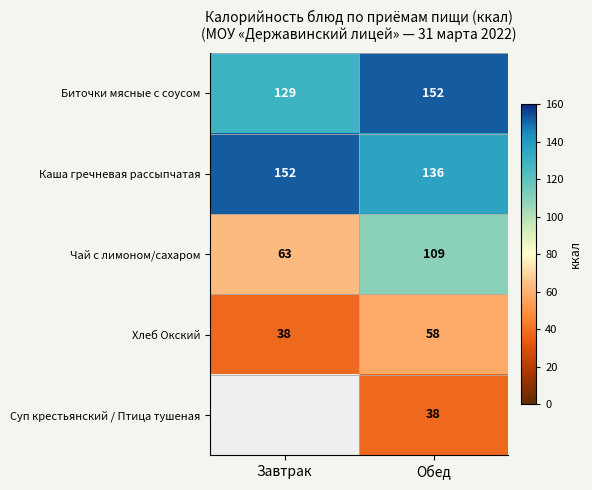

What is the approximate value of Чай с лимоном/сахаром at Завтрак, to the nearest 10?

60